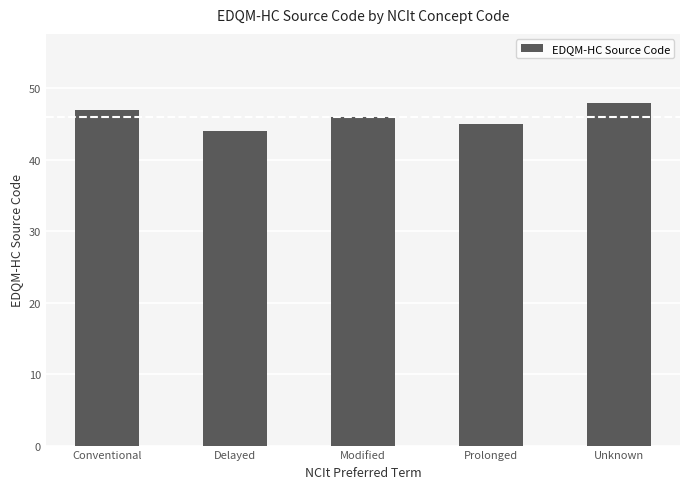

What is the ratio of the value at Conventional to the value at Delayed?

1.1